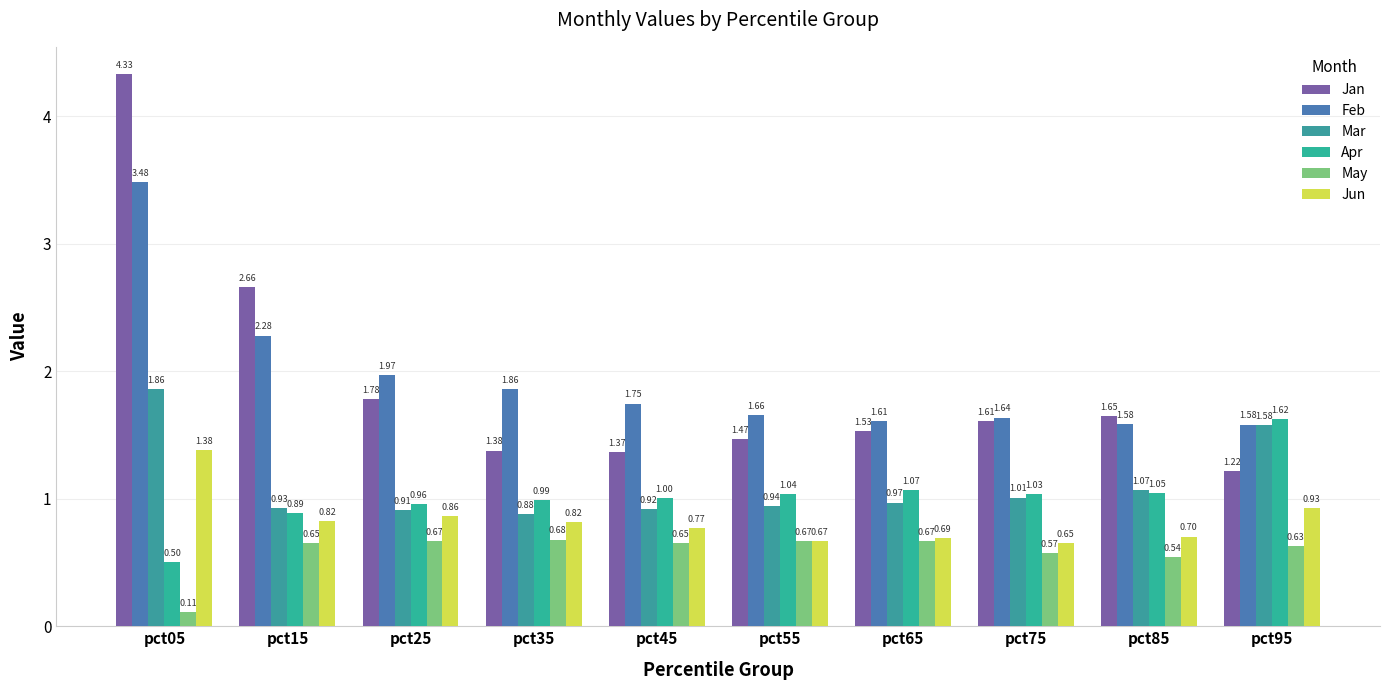

The value of Jan at pct25 is 1.8. True or false?

True